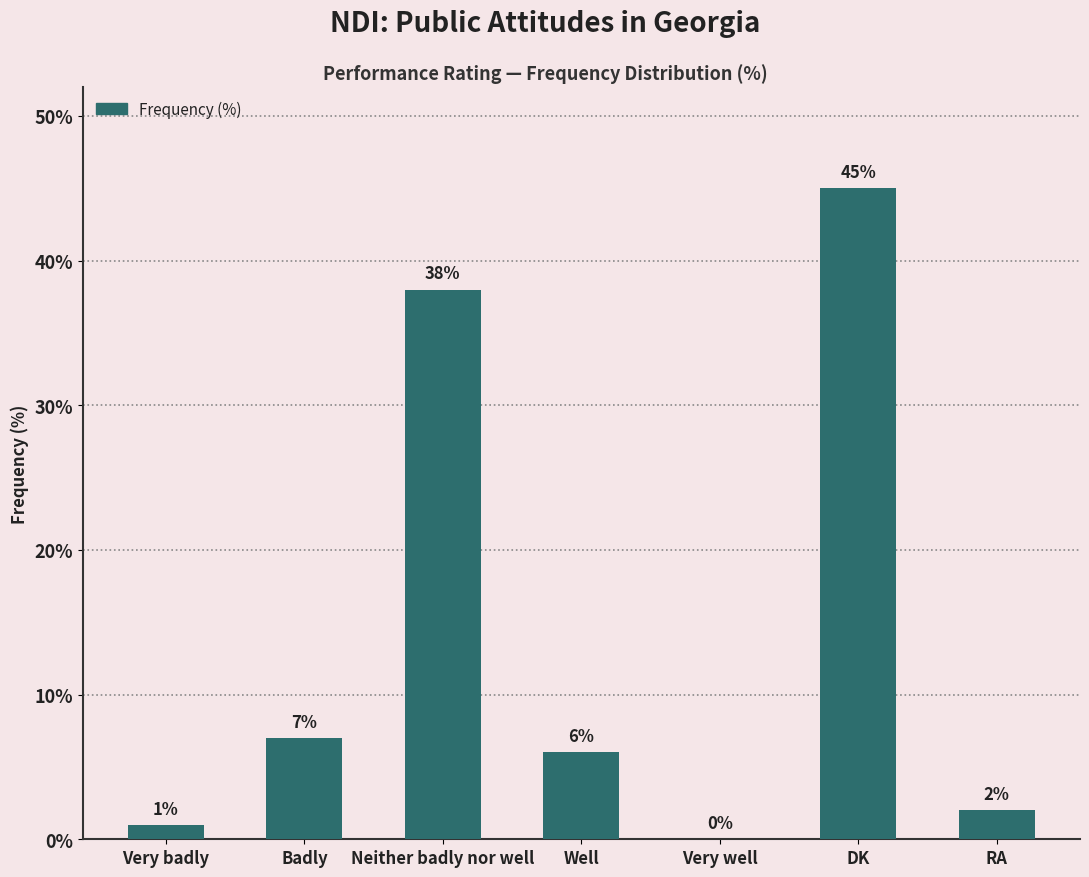

What is the sum of the values at Very badly and Well?

7